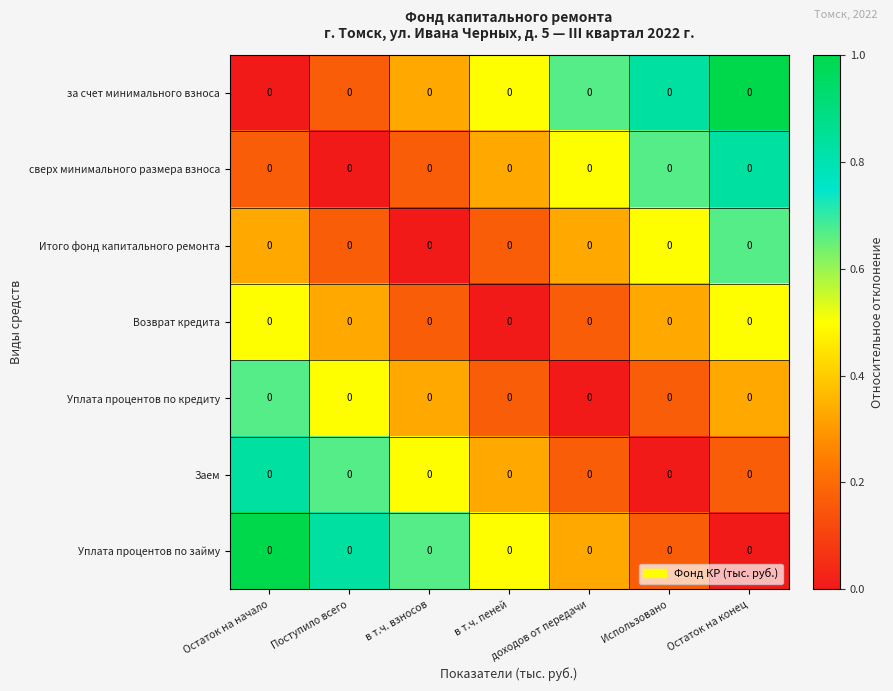

At which category does the chart reach its peak across all series?

Остаток на конец